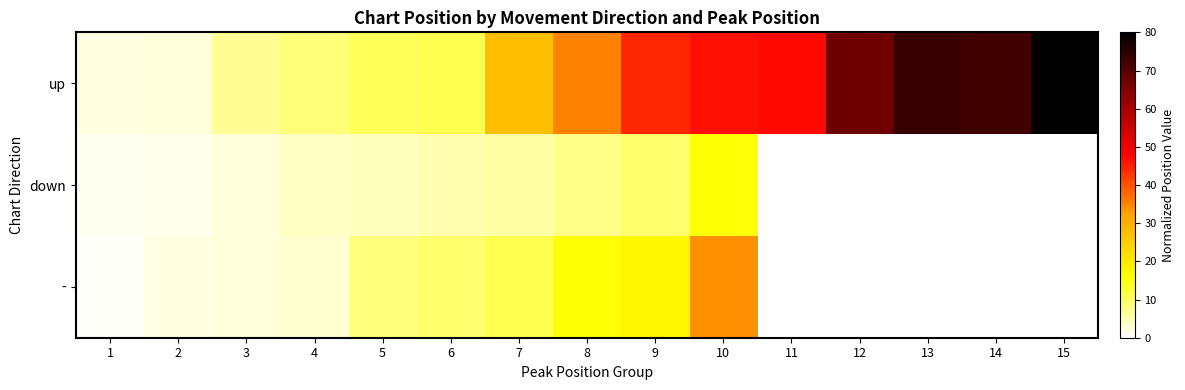

Which series has the largest range (max minus min)?

up